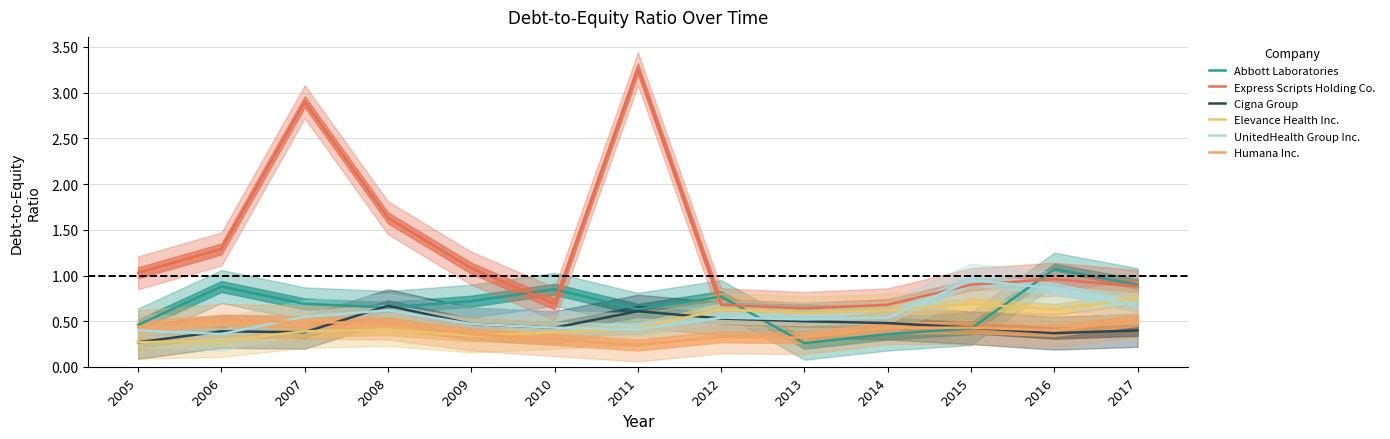

How many intersections are there between Cigna Group and Elevance Health Inc.?

3